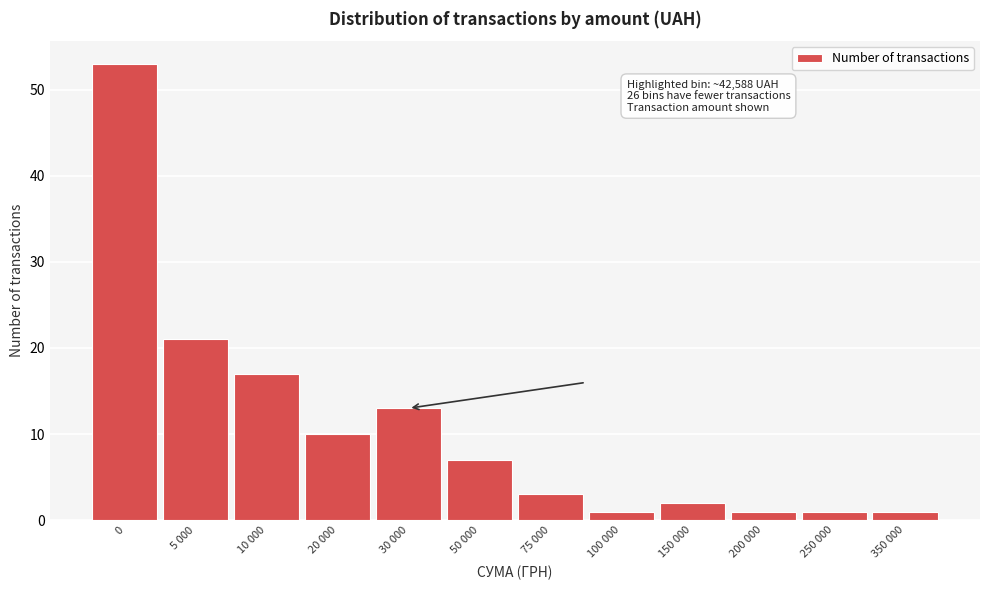

Reading left to right, list all the values displayed in this chart.

0=53	5 000=21	10 000=17	20 000=10	30 000=13	50 000=7	75 000=3	100 000=1	150 000=2	200 000=1	250 000=1	350 000=1